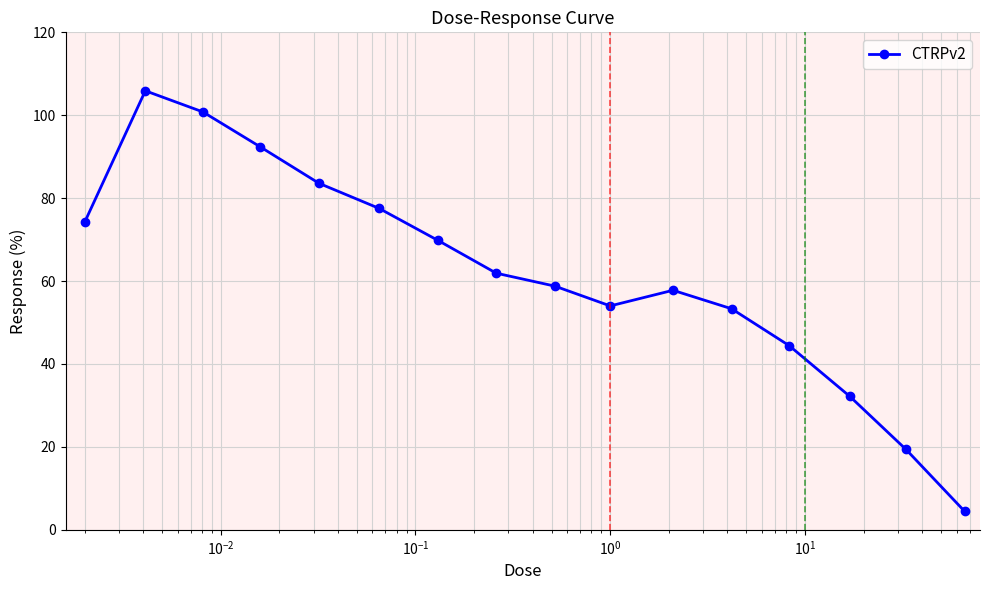

How many categories are shown in the chart?

16